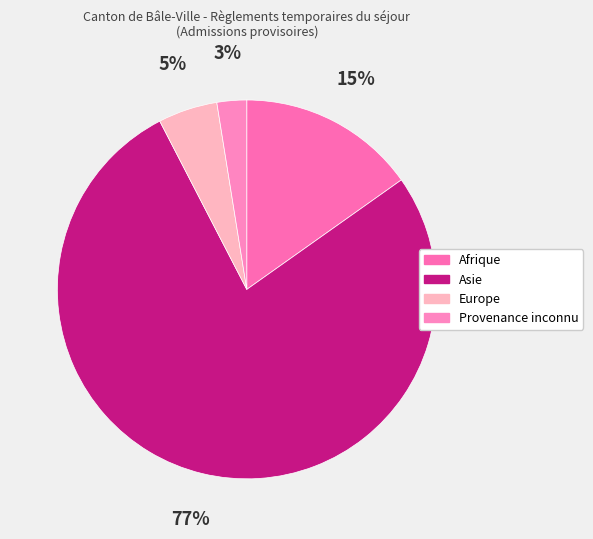

The Asie slice represents 67% of the pie. True or false?

False